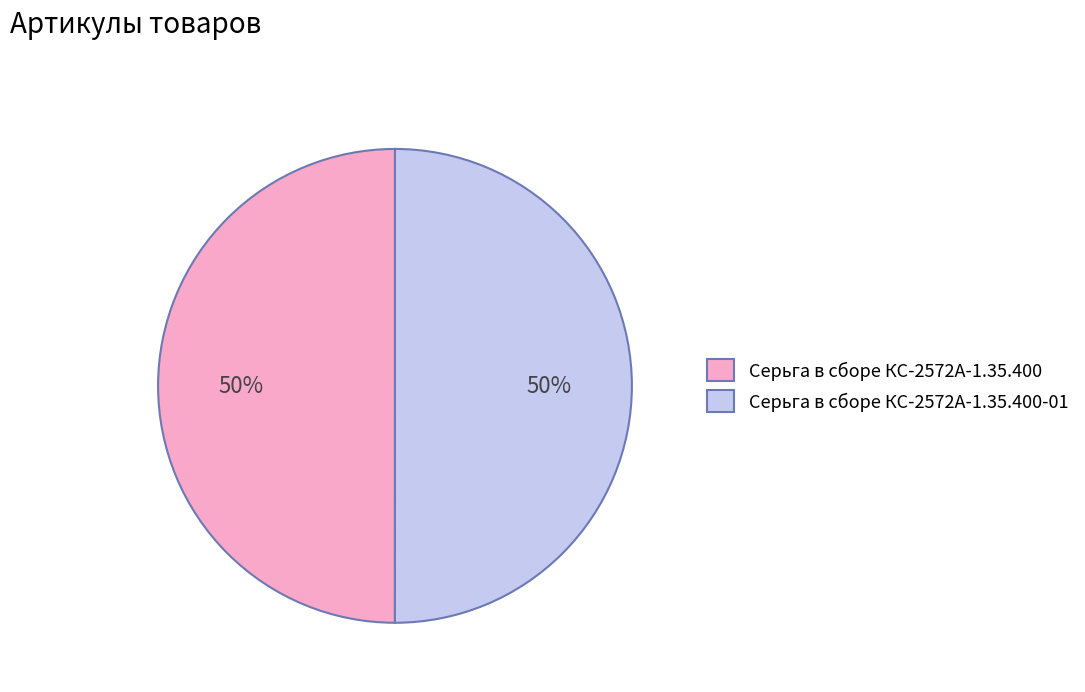

To the nearest percent, what is the combined percentage of Серьга в сборе КС-2572А-1.35.400 and Серьга в сборе КС-2572А-1.35.400-01?

100%